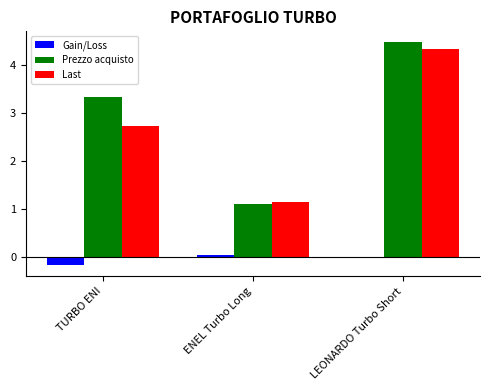

What is the label of the 3rd bar from the left?

LEONARDO Turbo Short